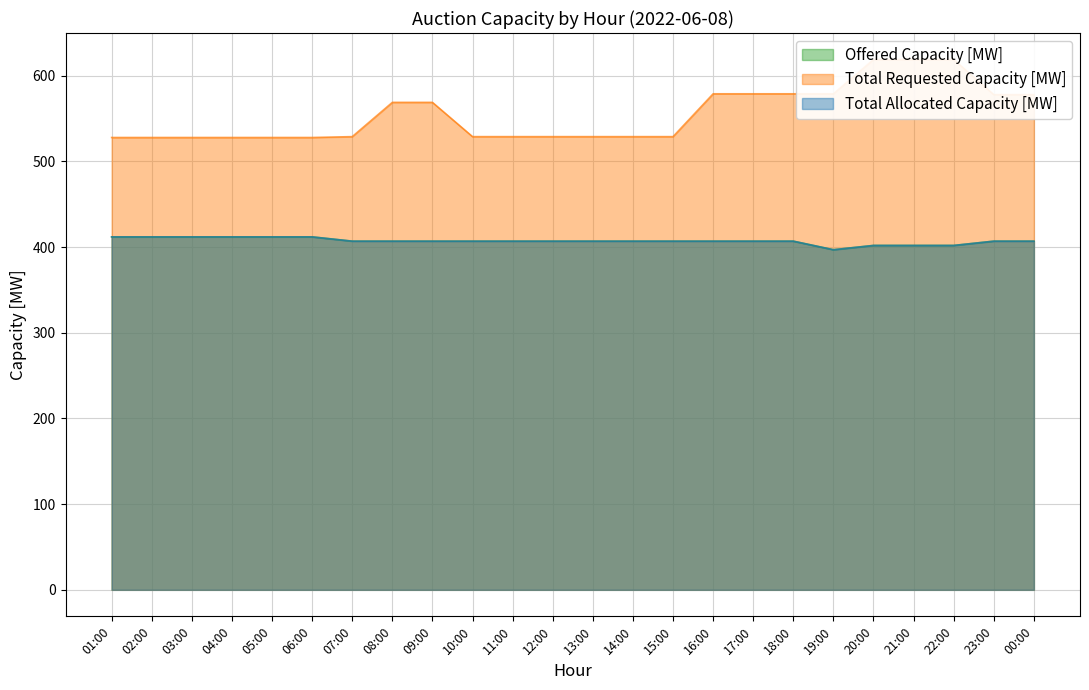

The Total Allocated Capacity [MW] series shows 412 at 05:00. True or false?

True